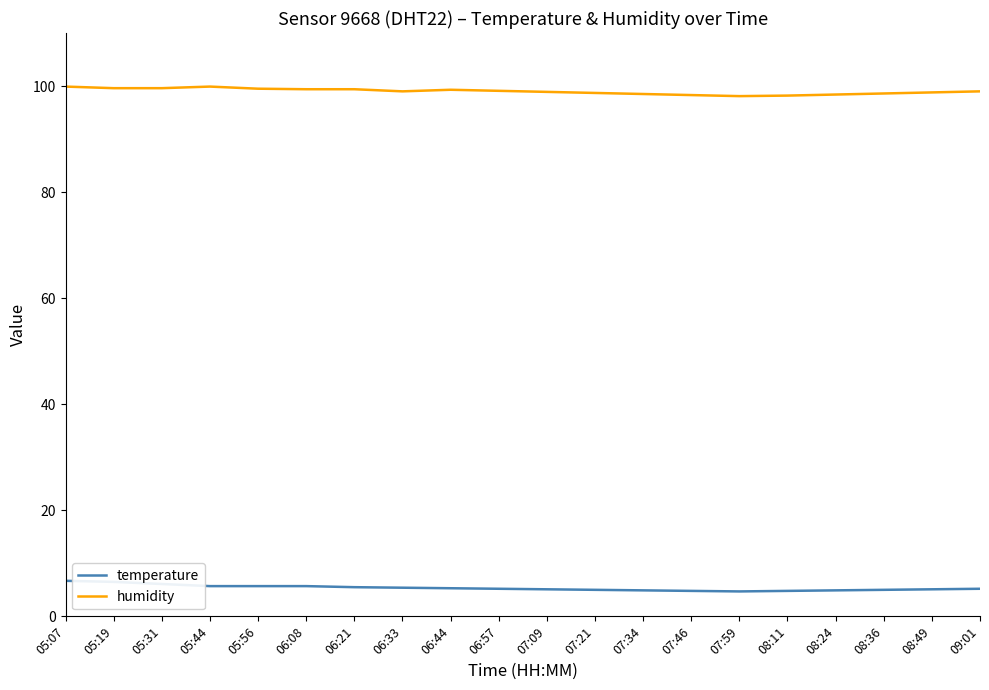

What are all the series names shown in the legend?

temperature, humidity